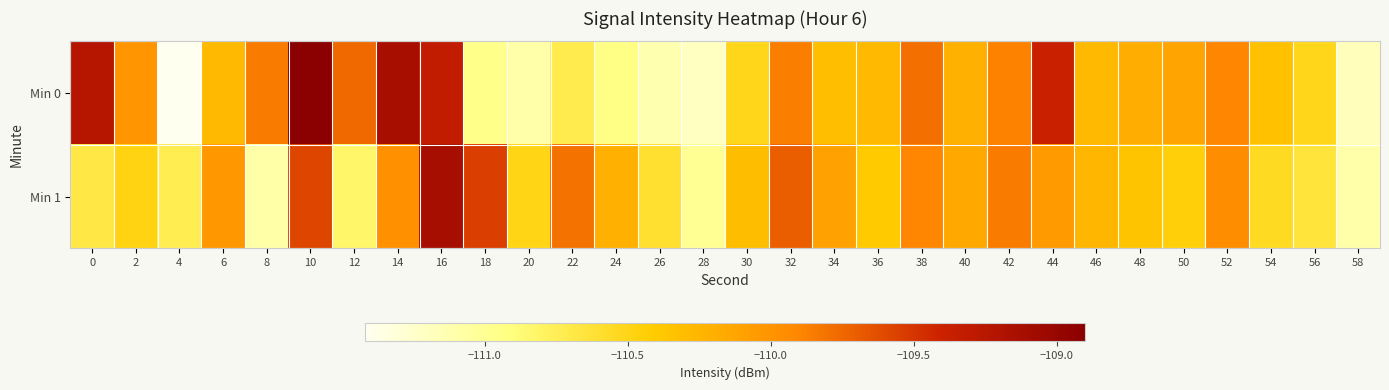

Count the number of data series in this chart.

2